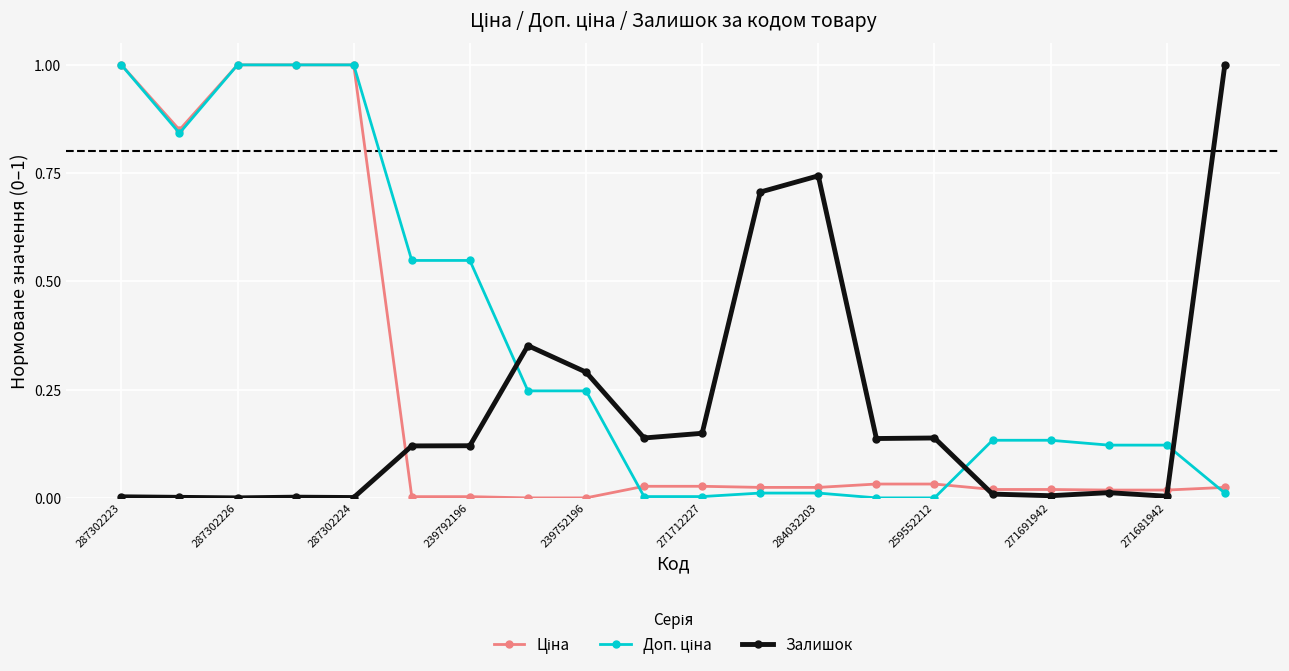

How many lines are shown in the chart?

3